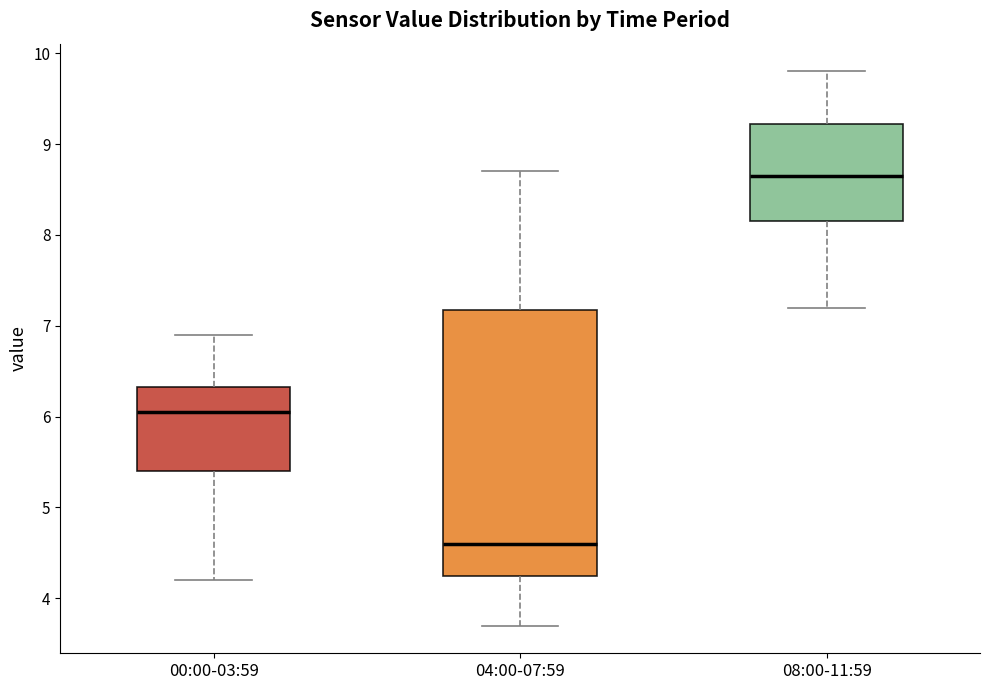

Reading left to right, read every box against the y-axis: the position of its median line, the range the box covers, and the ends of its whiskers. The values are not printed on the chart, so give them approximately, as read against the axis.

00:00-03:59: median 6.1, box 5.4 to 6.3, whiskers 4.2 to 6.9
04:00-07:59: median 4.6, box 4.3 to 7.2, whiskers 3.7 to 8.7
08:00-11:59: median 8.7, box 8.2 to 9.2, whiskers 7.2 to 9.8